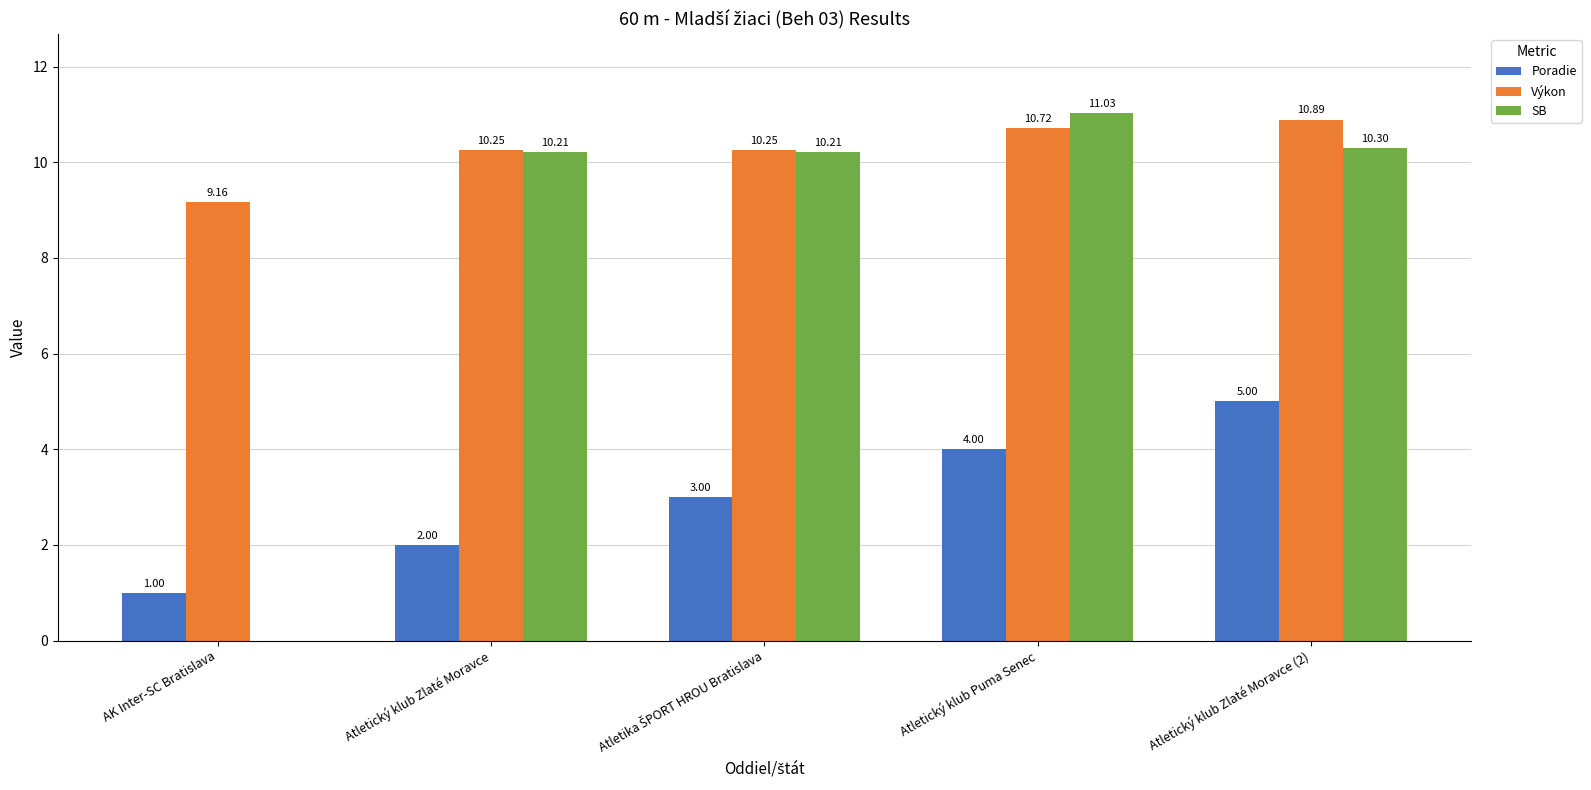

Are the bars grouped side by side (vs. stacked)?

Yes